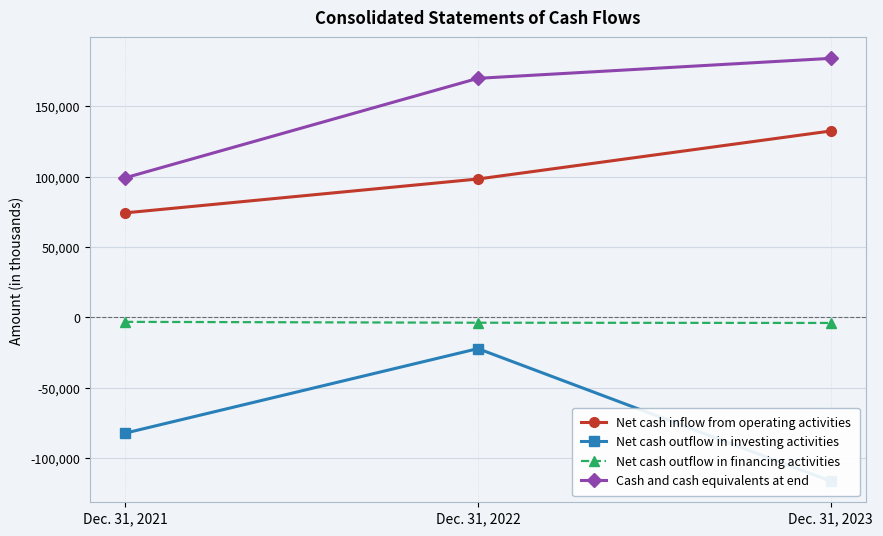

Rank the series by their average value, from lowest to highest.

Net cash outflow in investing activities, Net cash outflow in financing activities, Net cash inflow from operating activities, Cash and cash equivalents at end